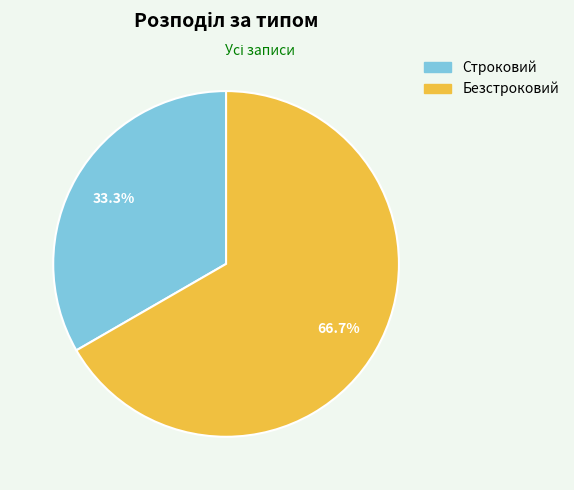

To the nearest percent, what is the difference between the Строковий and Безстроковий slice percentages?

33%